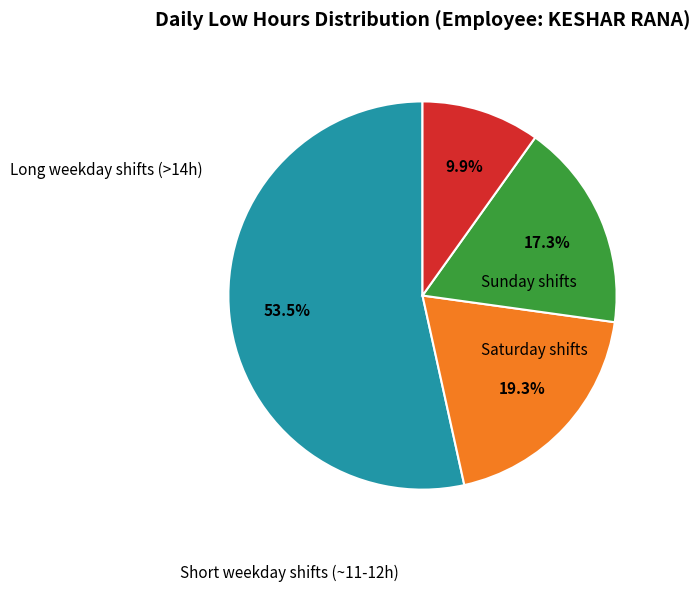

Does any single category account for the majority?

Yes